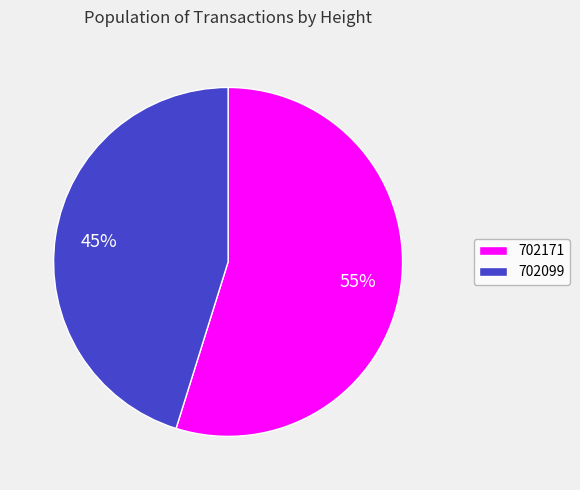

True or false: 702099 accounts for 54% of the total.

False